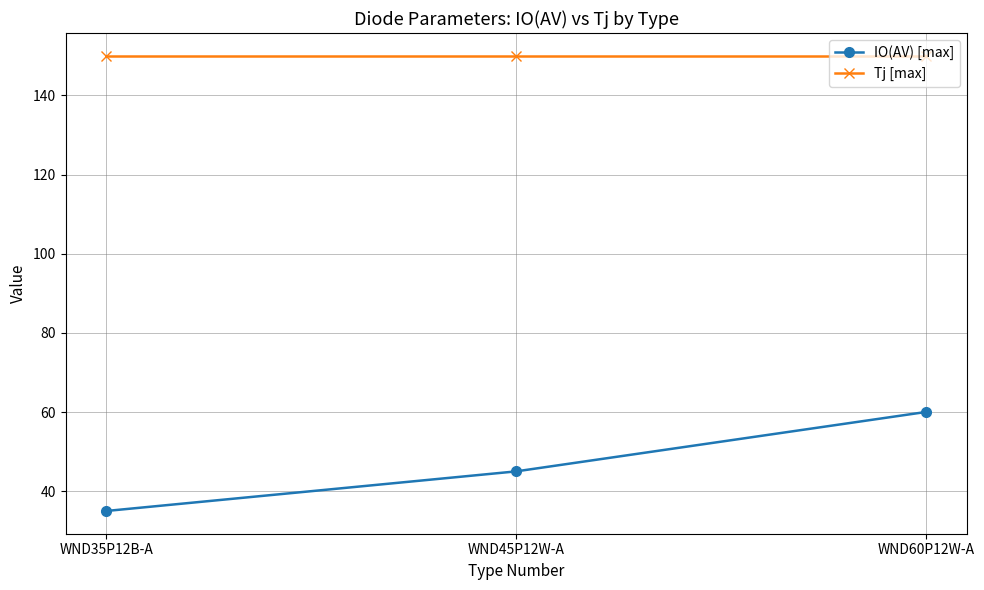

List the series in order of their overall mean, lowest first.

IO(AV) [max], Tj [max]